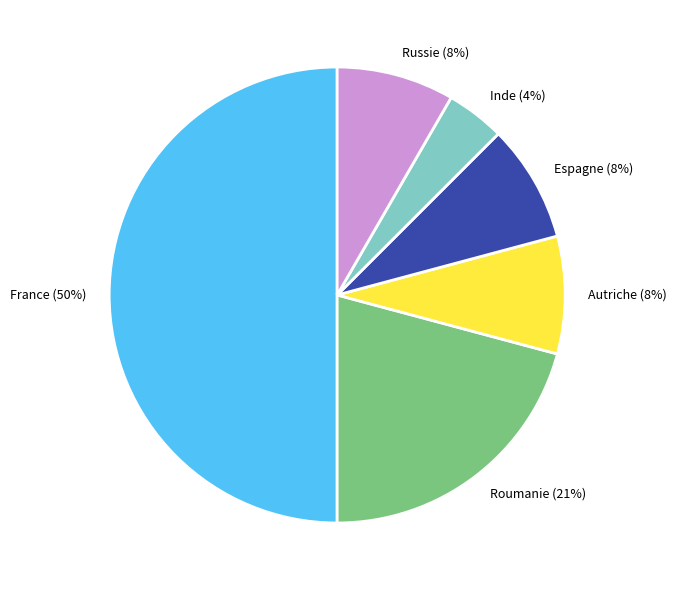

To the nearest percent, what is the difference between the largest and smallest slice percentages?

46%